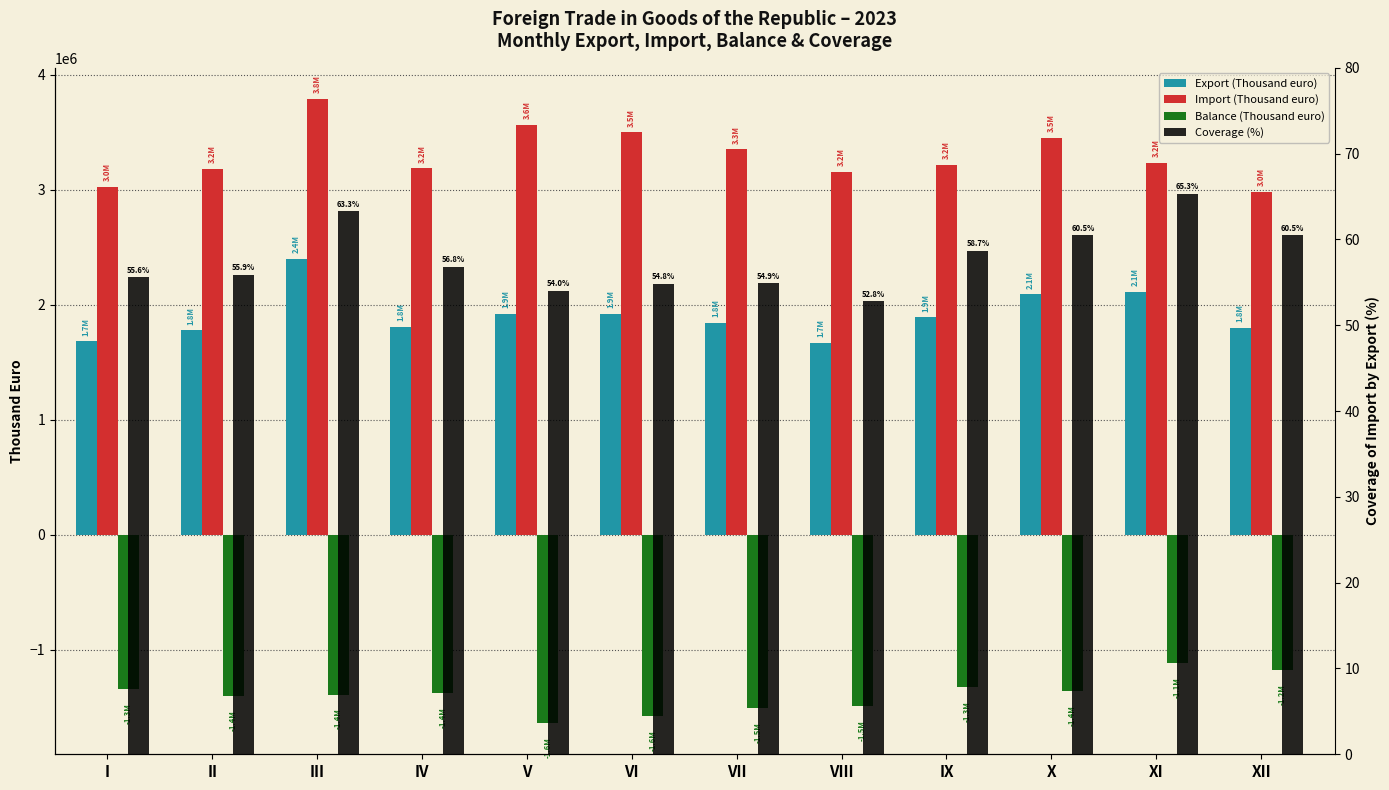

Is the value of Coverage (%) at I greater than the value of Balance (Thousand euro) at VI?

Yes